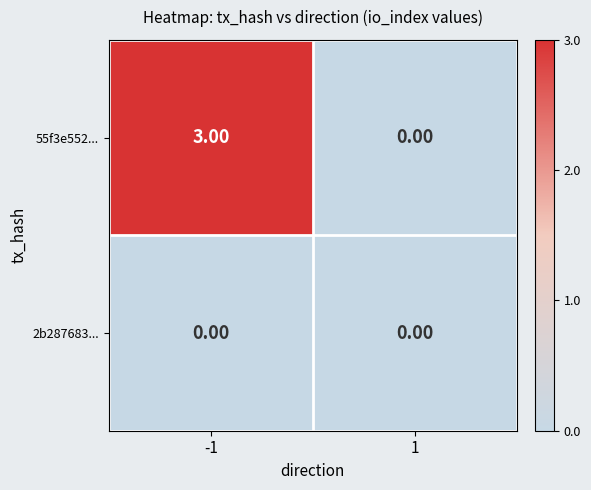

List the series in order of their peak value, highest first.

55f3e552..., 2b287683...